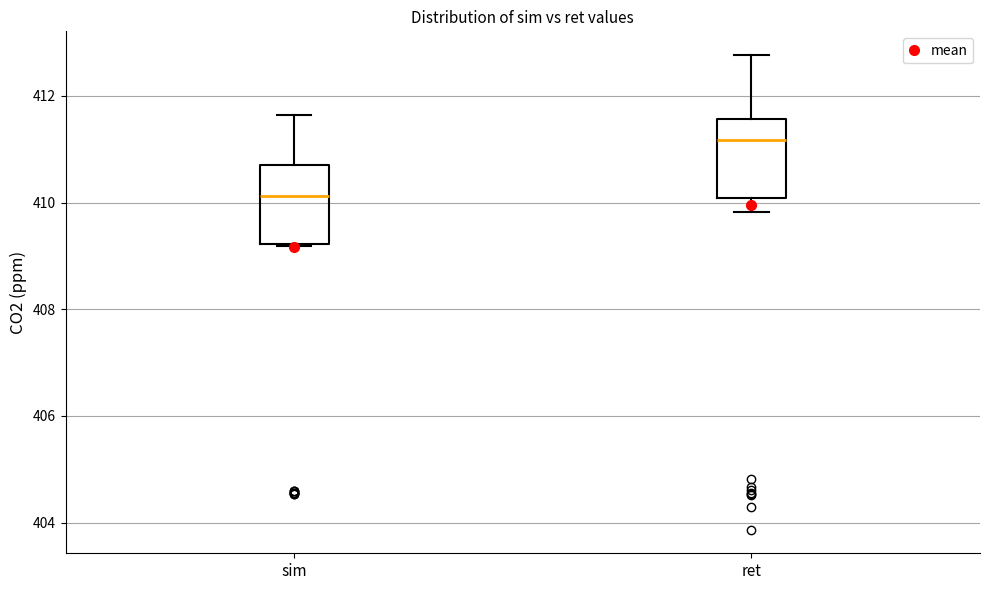

Which box's median line is the lowest?

sim